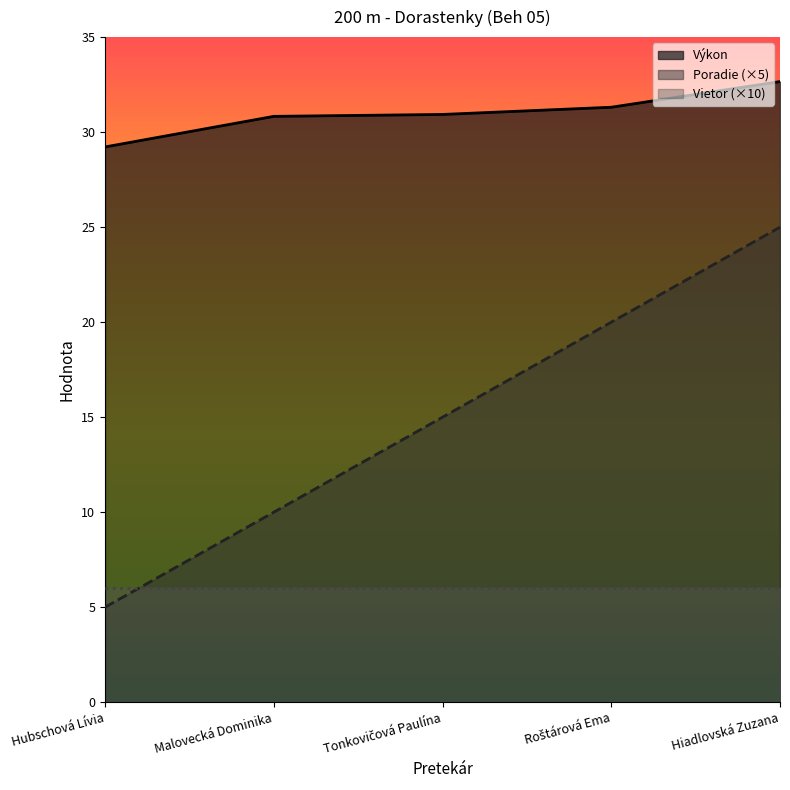

Is the value of Výkon at Malovecká Dominika greater than the value of Poradie at Hiadlovská Zuzana?

Yes